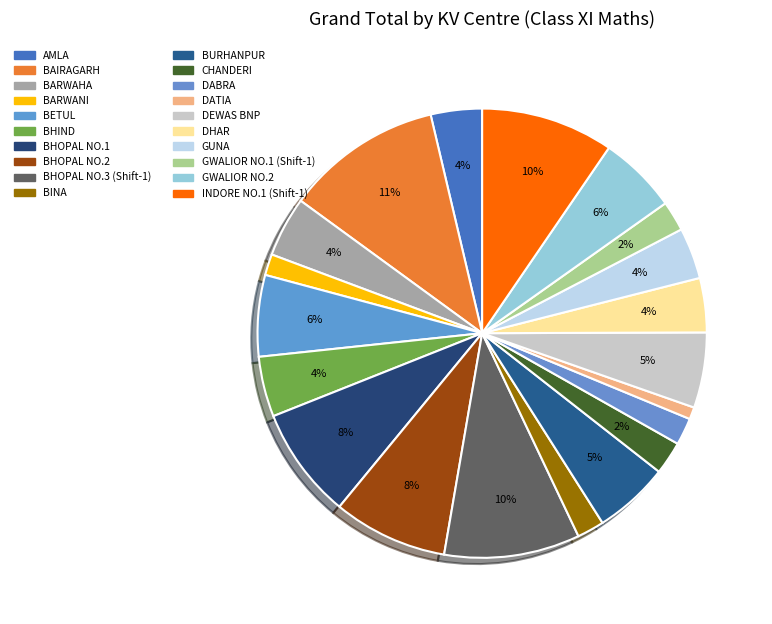

How many slices are in this pie chart?

20